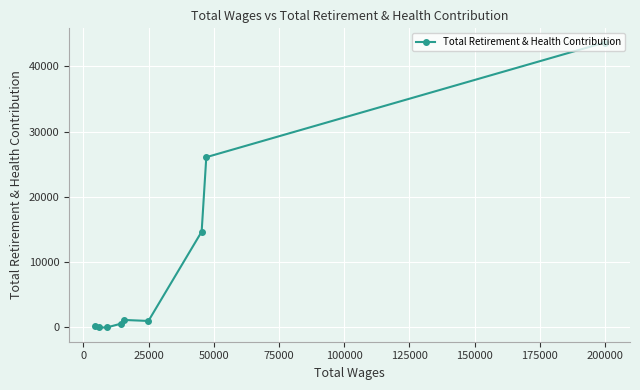

How many values are above zero?

7